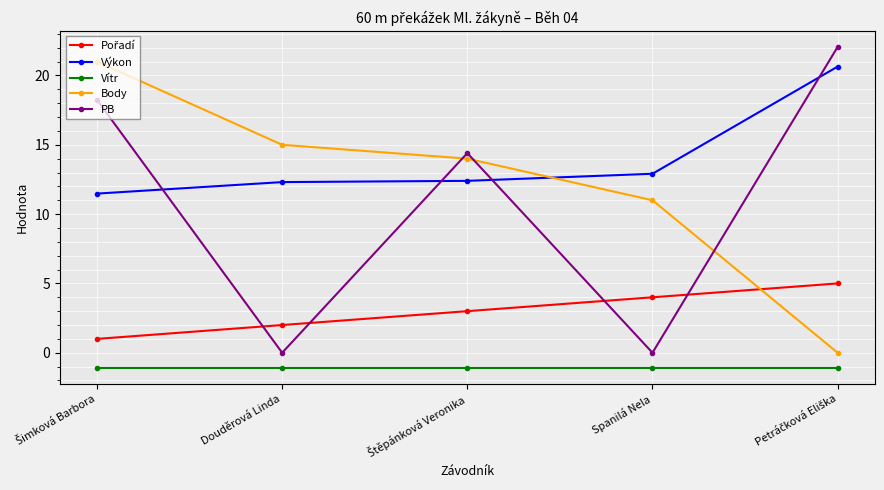

What is the difference between the second highest and minimum values in the Body series?

15.0